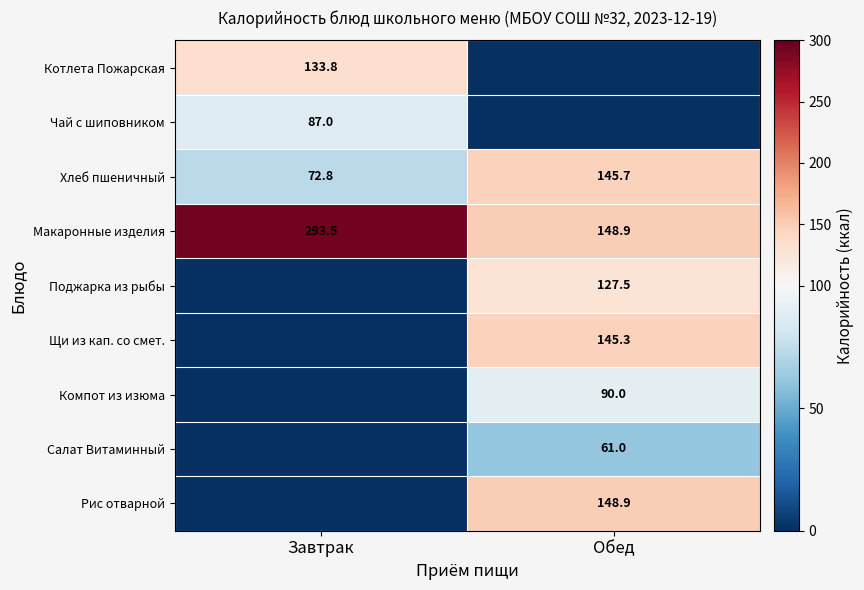

What is the difference between the maximum and minimum values in the Макаронные изделия series?

144.6